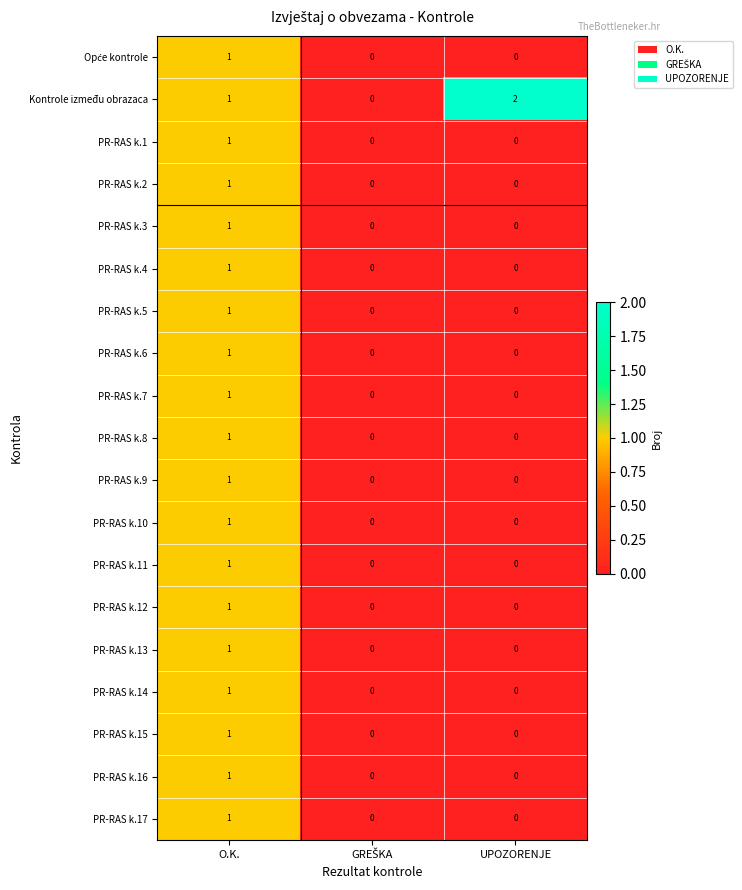

Which series has the largest total across all categories?

Kontrole između obrazaca